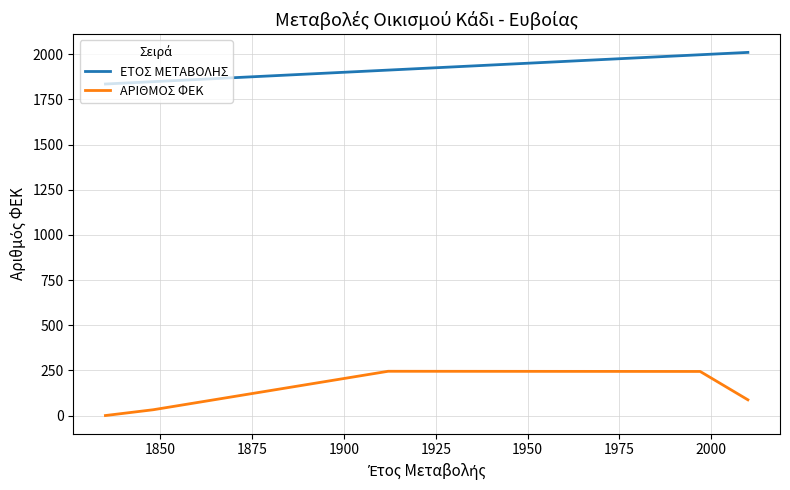

What is the approximate value of ΕΤΟΣ ΜΕΤΑΒΟΛΗΣ at 1850, to the nearest 50?

1850